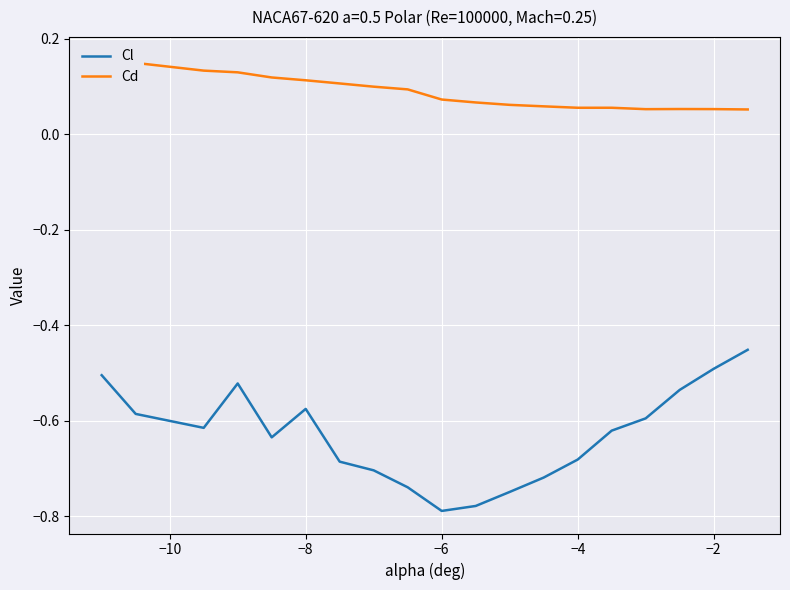

True or false: Cd and Cl intersect in this chart.

False